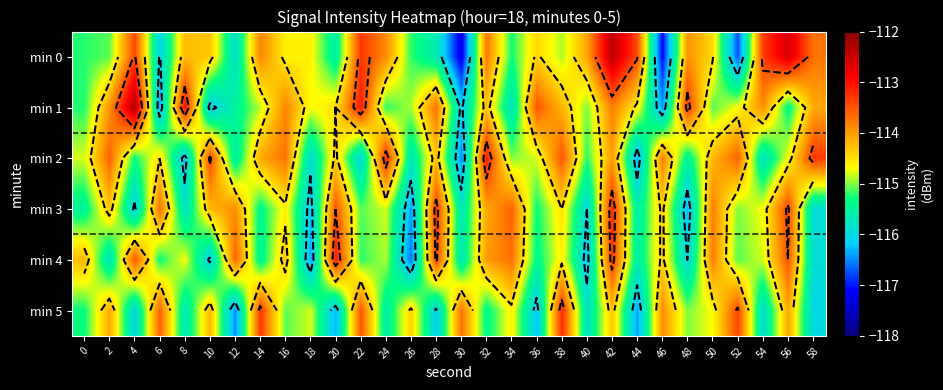

Count the number of data series in this chart.

6